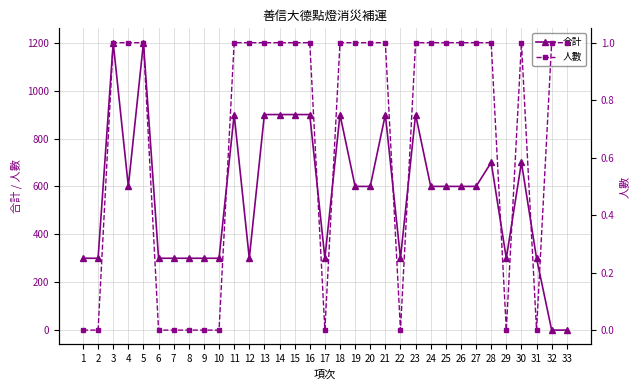

What is the difference between the maximum and minimum values in the 人數 series?

1